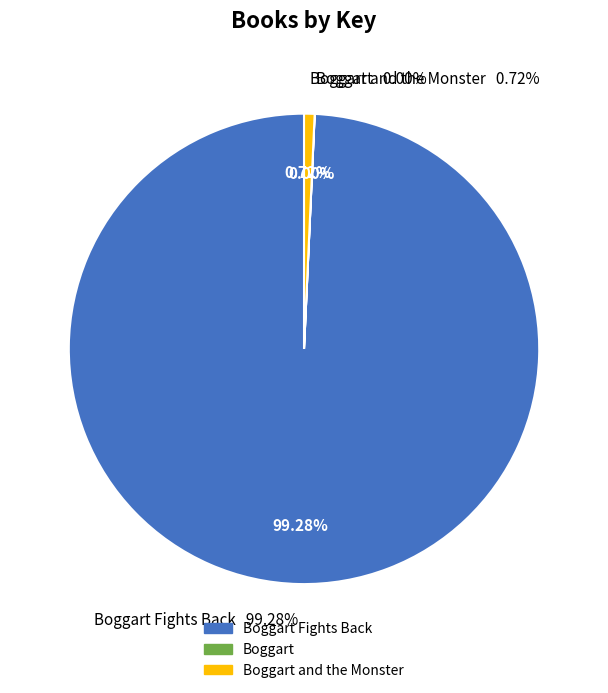

Which slice is the largest?

Boggart Fights Back